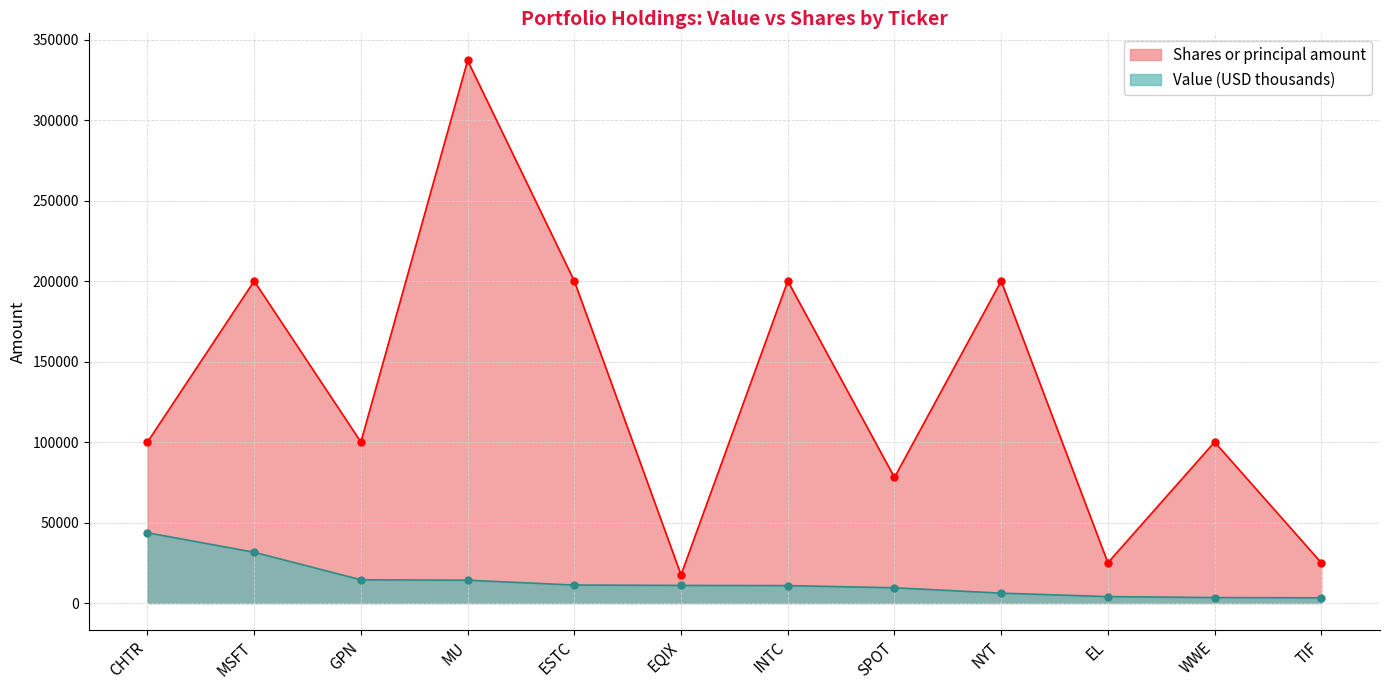

How many data points in Value (USD) are above 10930?

5